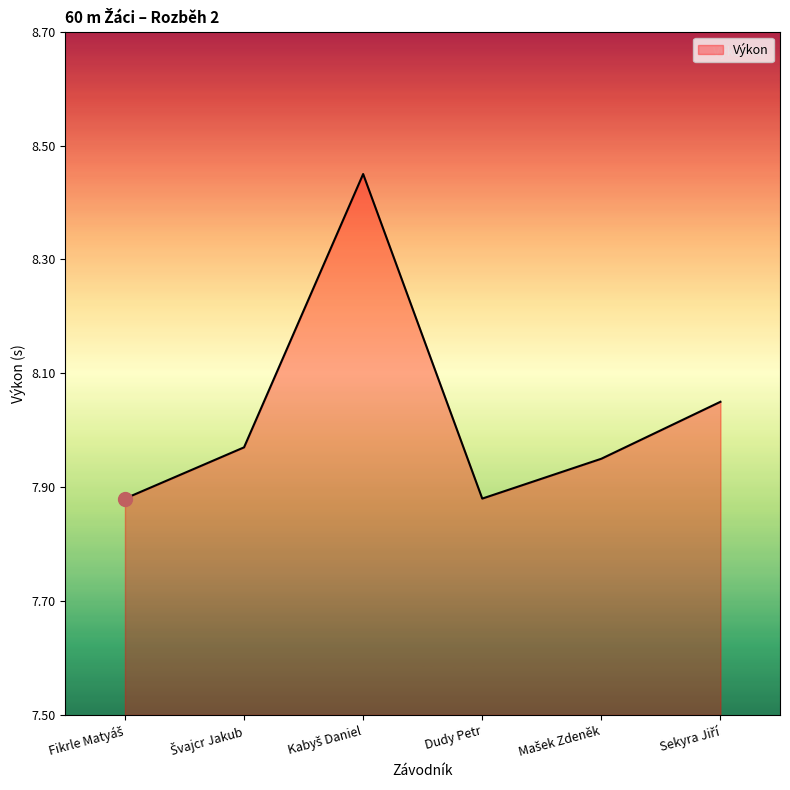

At which category does the data reach its first local valley?

Dudy Petr